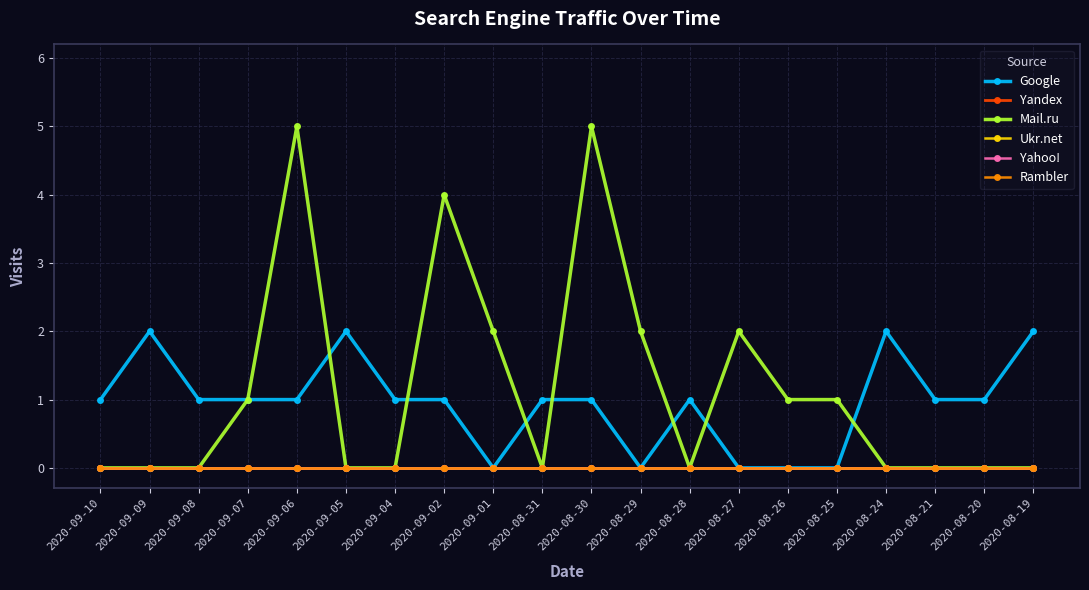

Does the chart have visible grid lines?

Yes